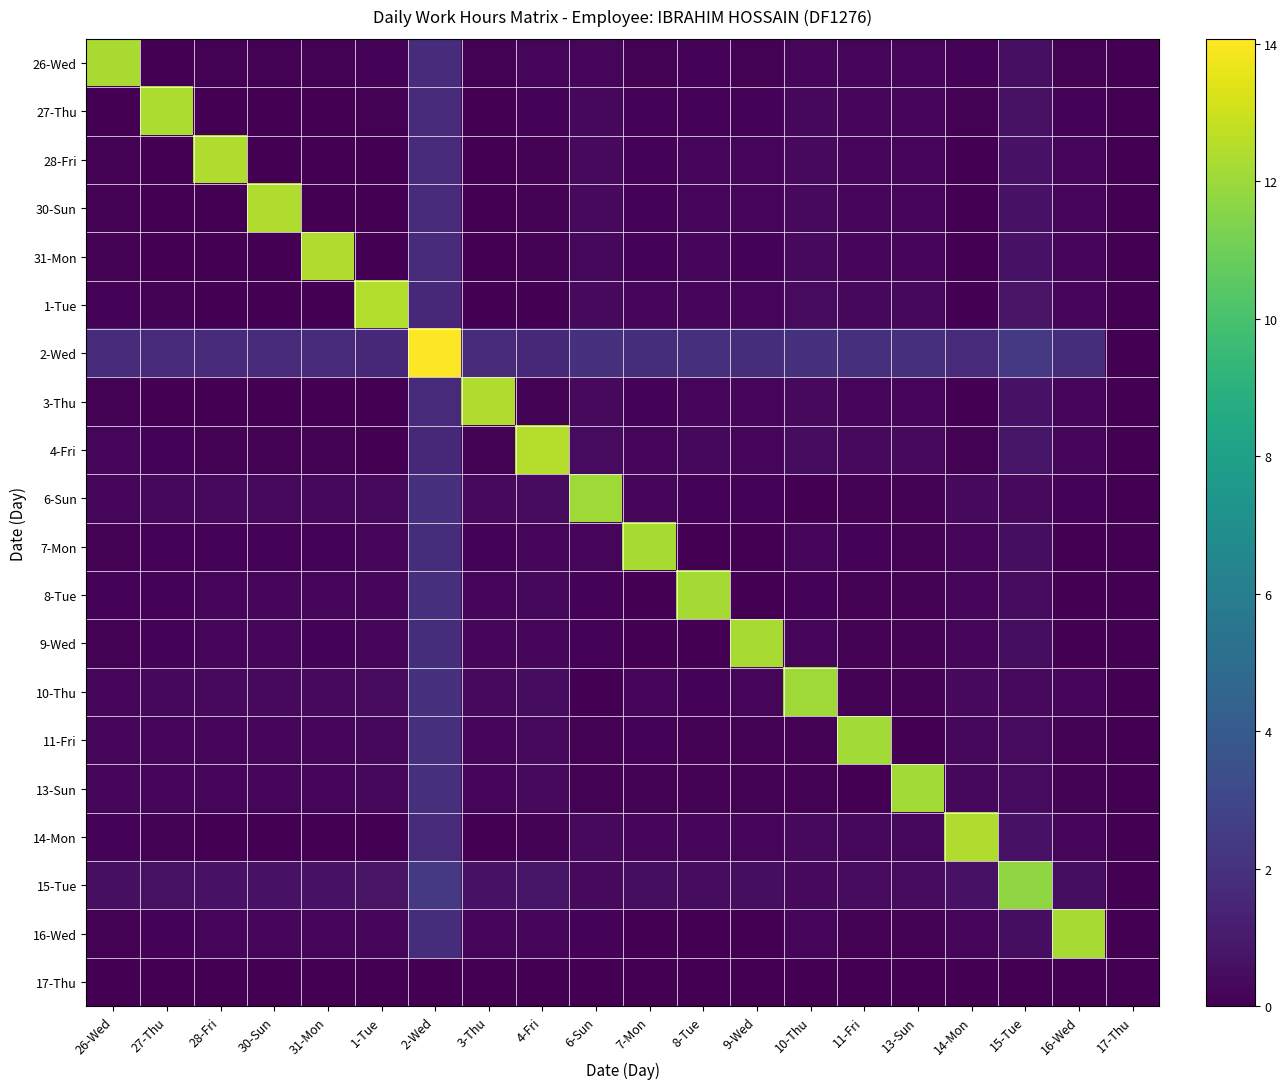

At how many categories does at least one series exceed 0?

19